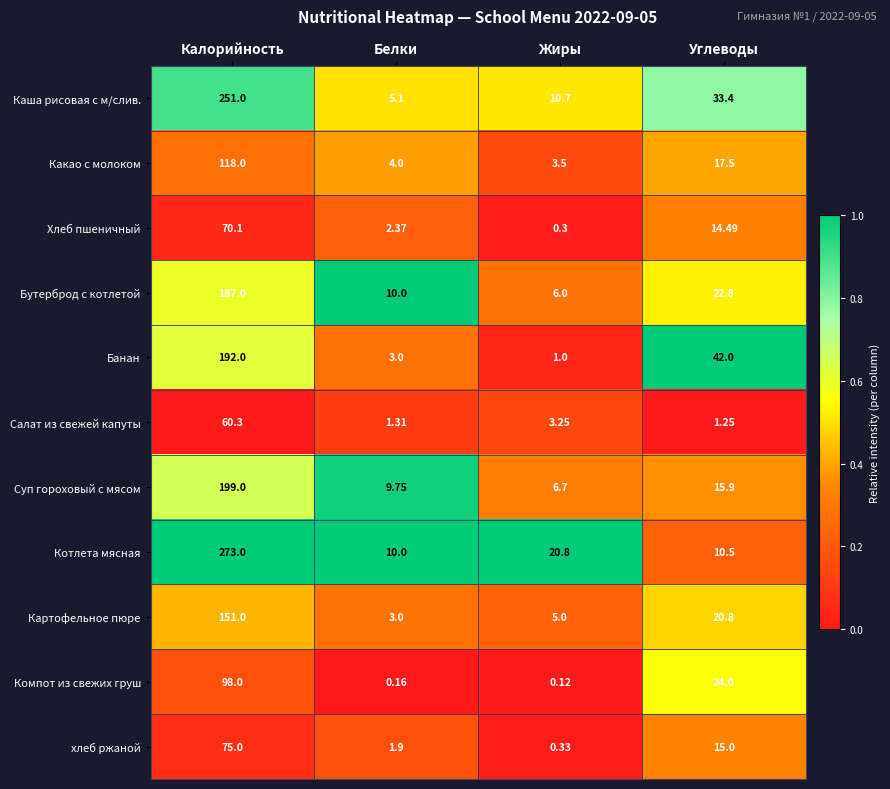

Rank the series by their maximum value, from highest to lowest.

Котлета мясная, Каша рисовая с м/слив., Суп гороховый с мясом, Банан, Бутерброд с котлетой, Картофельное пюре, Какао с молоком, Компот из свежих груш, хлеб ржаной, Хлеб пшеничный, Салат из свежей капуты